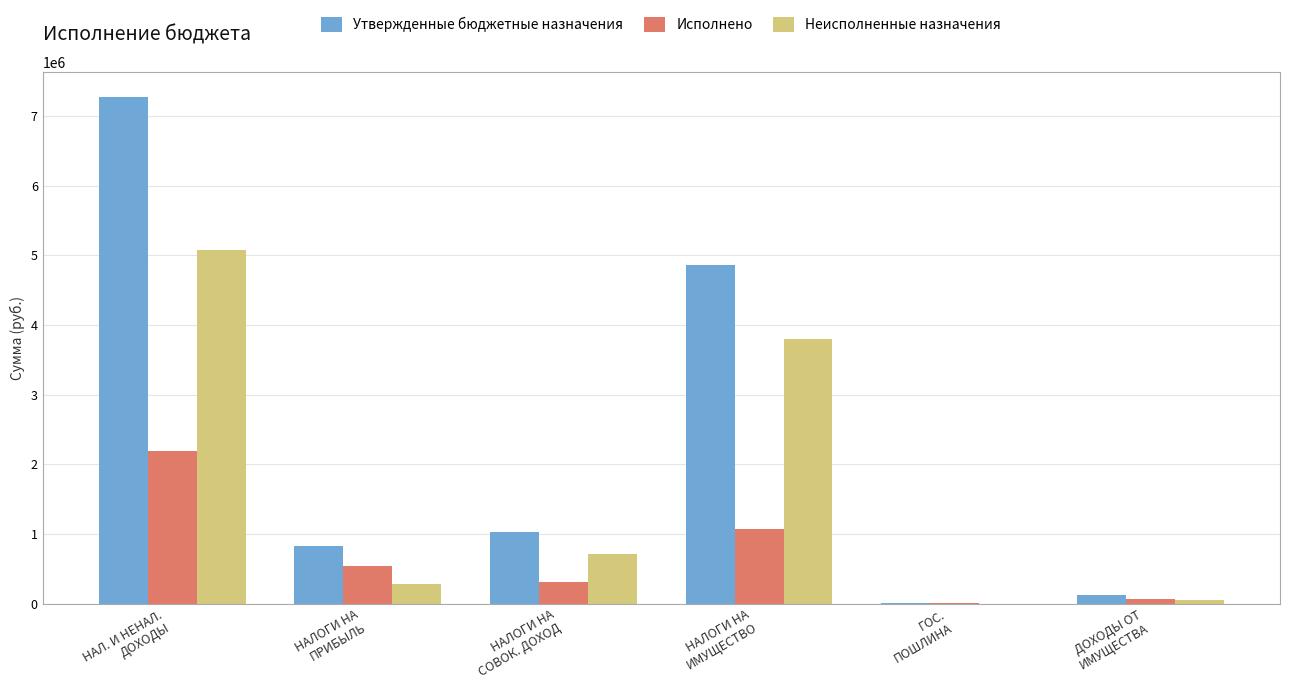

What is the greatest value displayed?

7264500.0